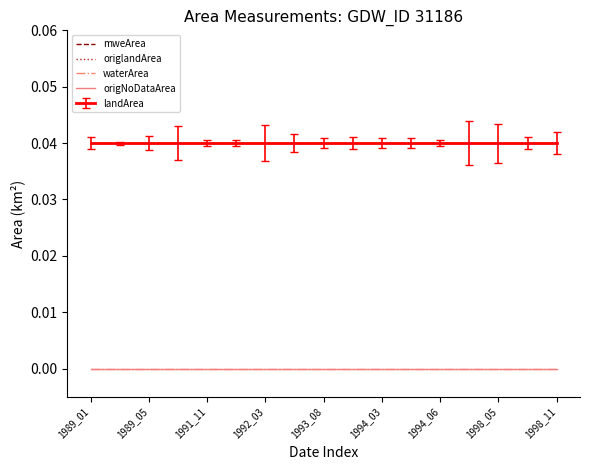

Which series has the largest total across all categories?

mweArea